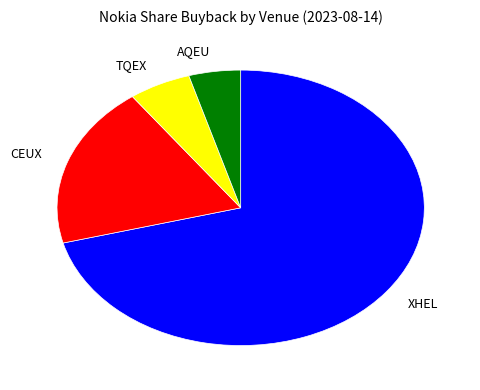

Do AQEU and XHEL together represent more than half of the pie?

Yes